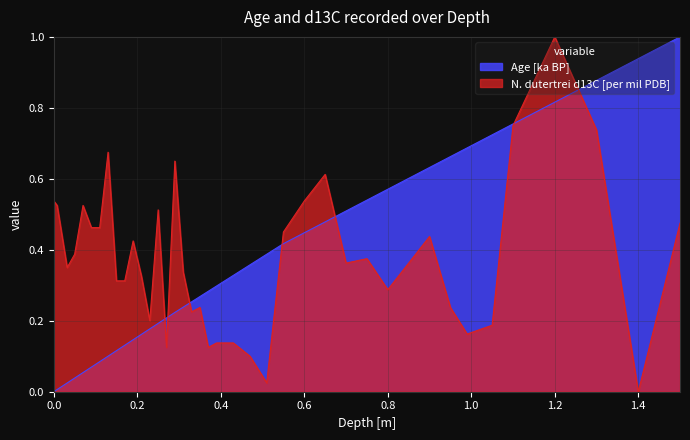

Reading left to right, transcribe all the data shown in this chart.

Age [ka BP]: 0.0	0.0	0.0	0.0	0.1	0.1	0.1	0.1	0.1	0.1	0.1	0.2	0.2	0.2	0.2	0.2	0.2	0.3	0.3	0.3	0.3	0.3	0.4	0.4	0.4	0.4	0.5	0.5	0.5	0.6	0.6	0.6	0.7	0.7	0.7	0.8	0.8	0.9	0.9	1.0
N. dutertrei d13C [per mil PDB]: 0.5	0.5	0.4	0.4	0.5	0.5	0.5	0.7	0.3	0.3	0.4	0.3	0.2	0.5	0.1	0.7	0.3	0.2	0.2	0.1	0.1	0.1	0.1	0.0	0.4	0.5	0.6	0.4	0.4	0.3	0.4	0.4	0.2	0.2	0.2	0.8	1.0	0.7	0.0	0.5